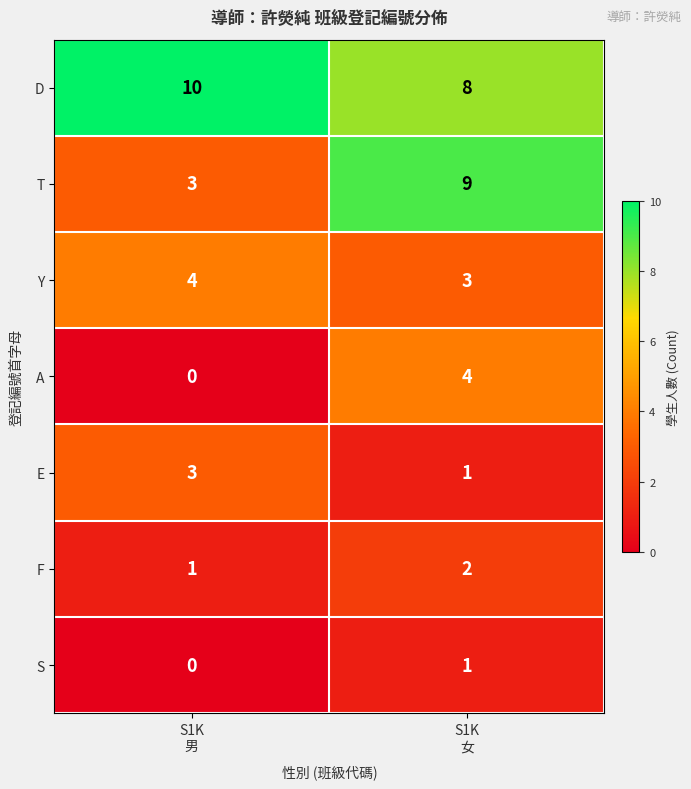

Which series has the largest total across all categories?

D